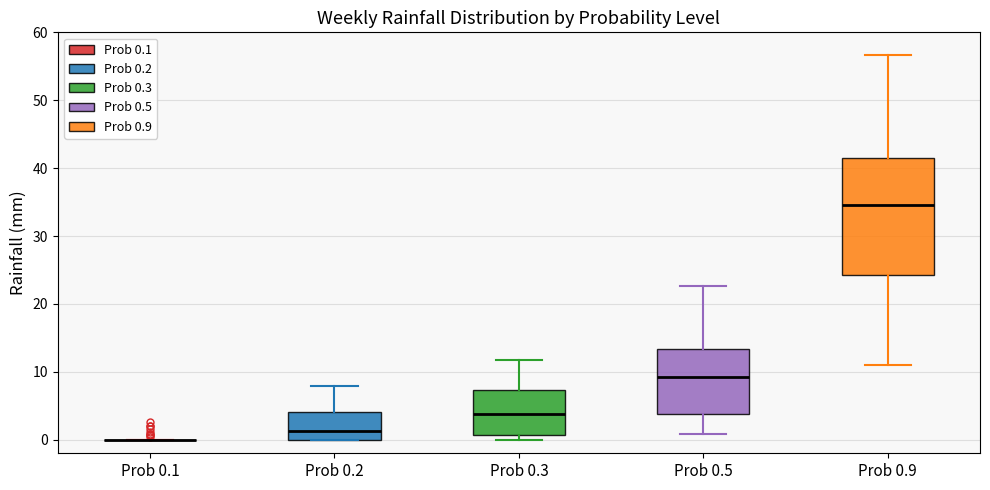

Where does the median line of the box for Prob 0.2 sit on the y-axis? The values are not printed on the chart, so give them approximately, as read against the axis.

1